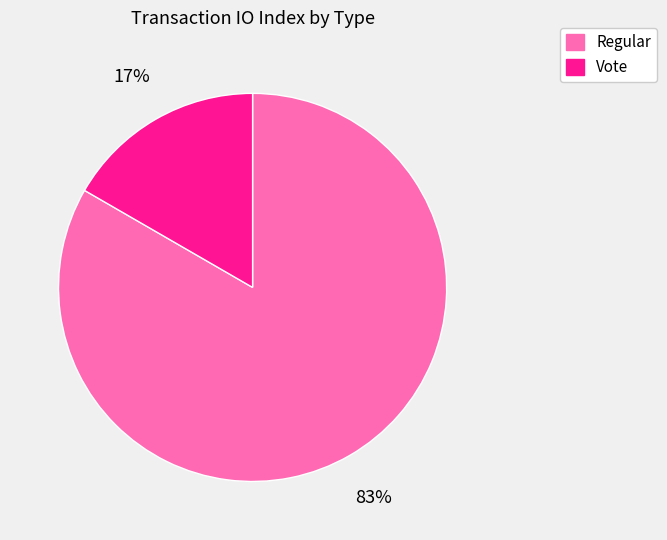

Is the sum of Regular and Vote greater than half?

Yes